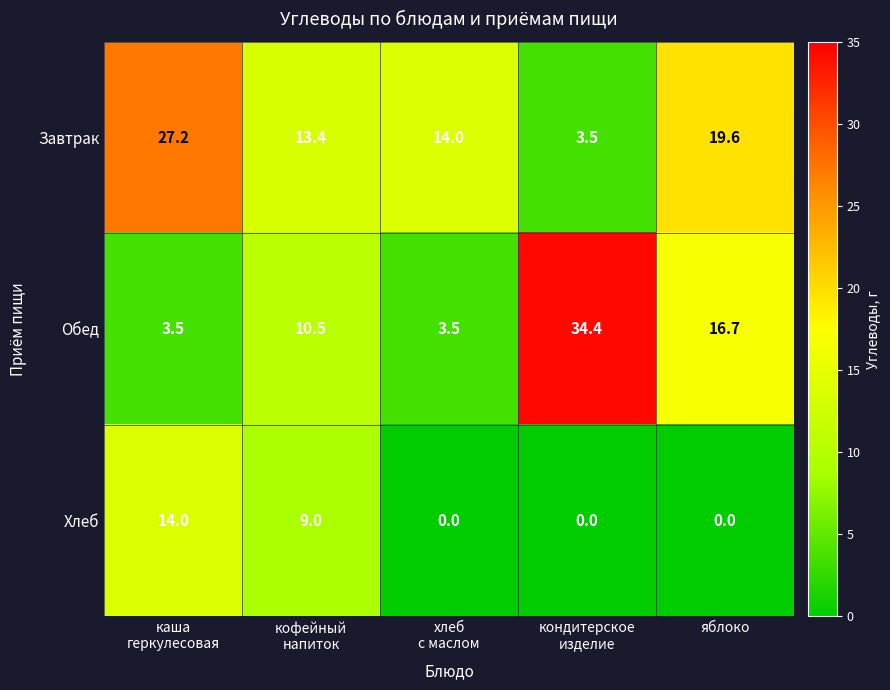

Which series has the largest total across all categories?

Завтрак